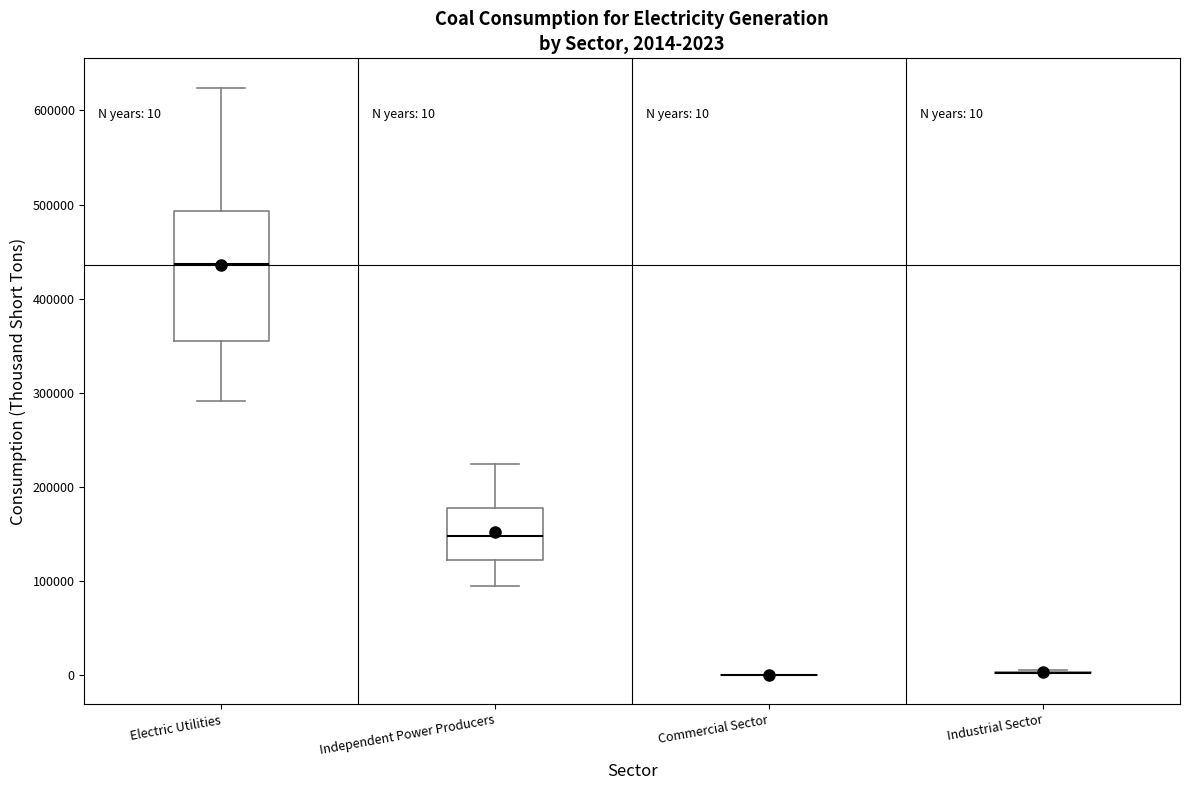

Which box is the tallest, from its lower edge to its upper edge?

Electric Utilities